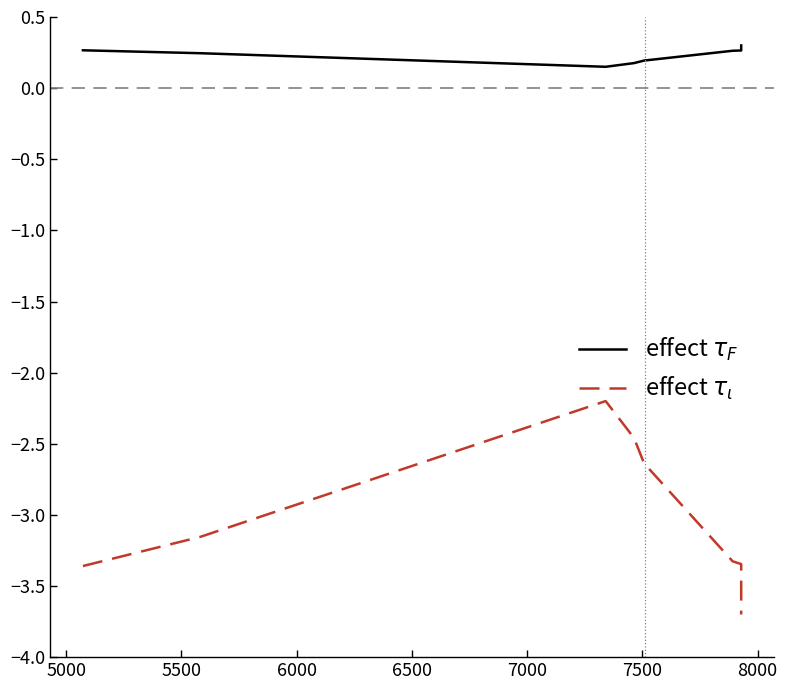

Is the value of effect $\tau_\iota$ at 5000 greater than the value of effect $\tau_F$ at 5000?

No